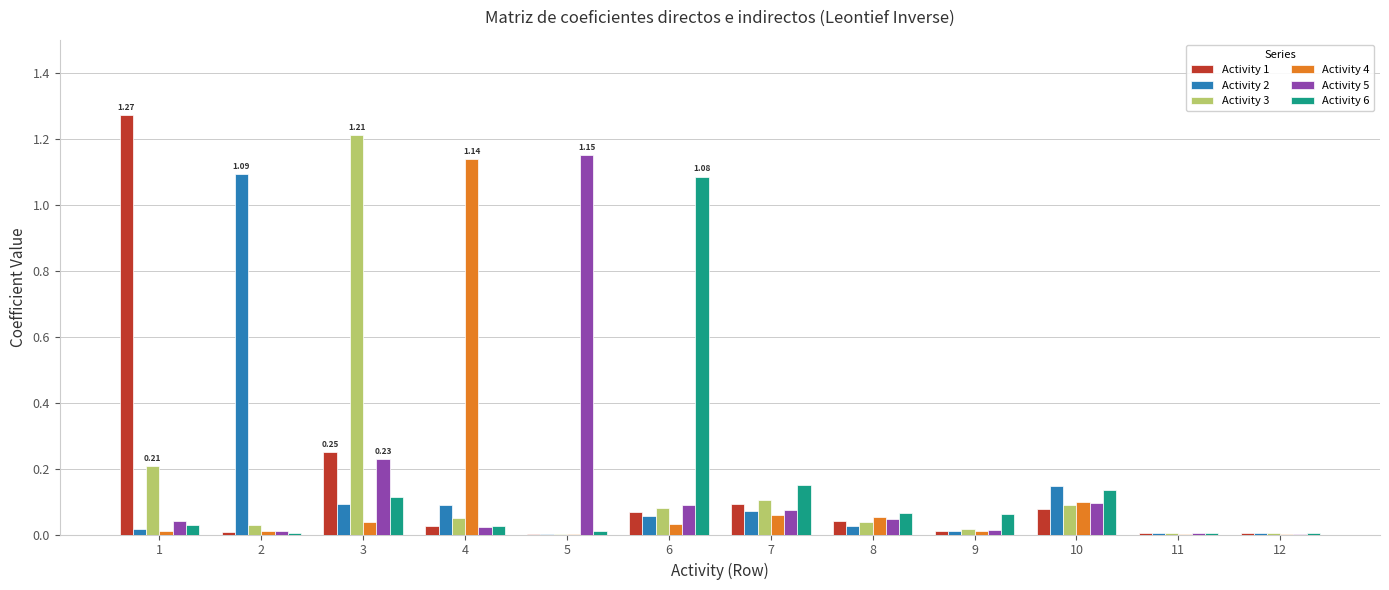

At which category is the sum across all series the highest?

3